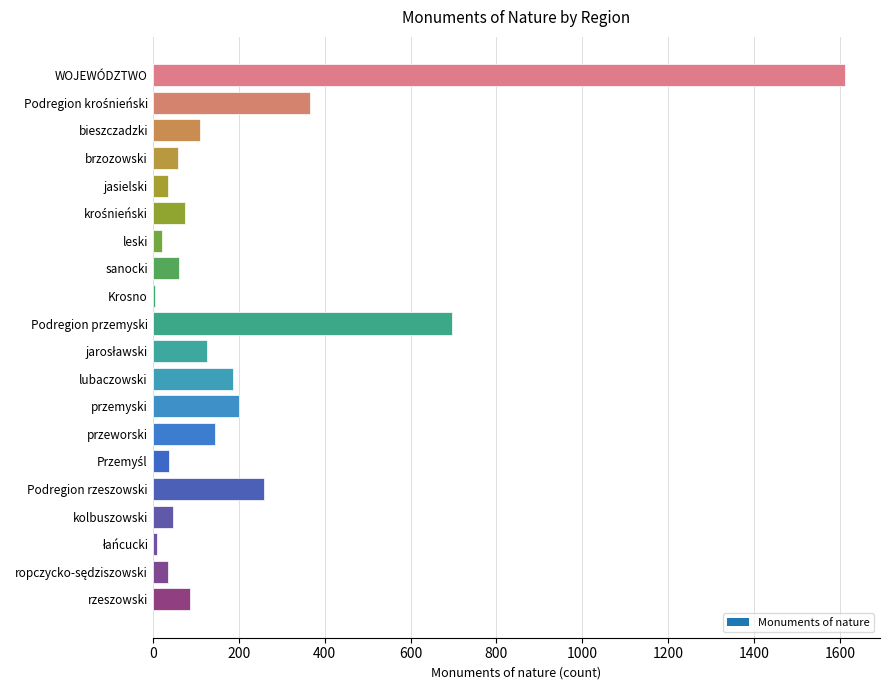

Where is the data nearest to the value 809?

Podregion przemyski